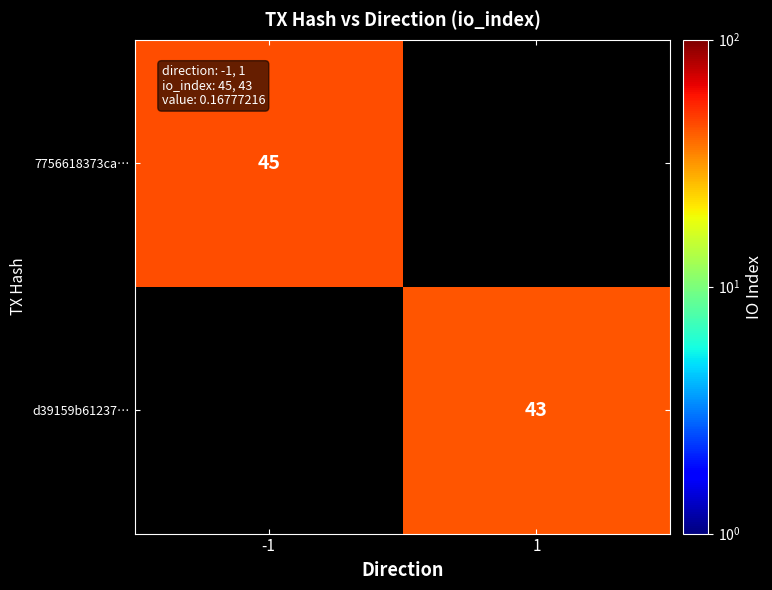

The 7756618373ca… series shows 72 at -1. True or false?

False